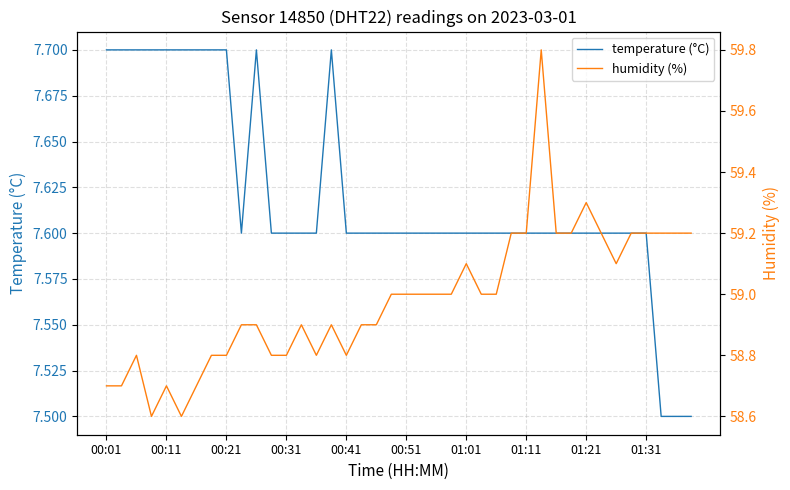

How many data points in humidity (%) are above 59?

14